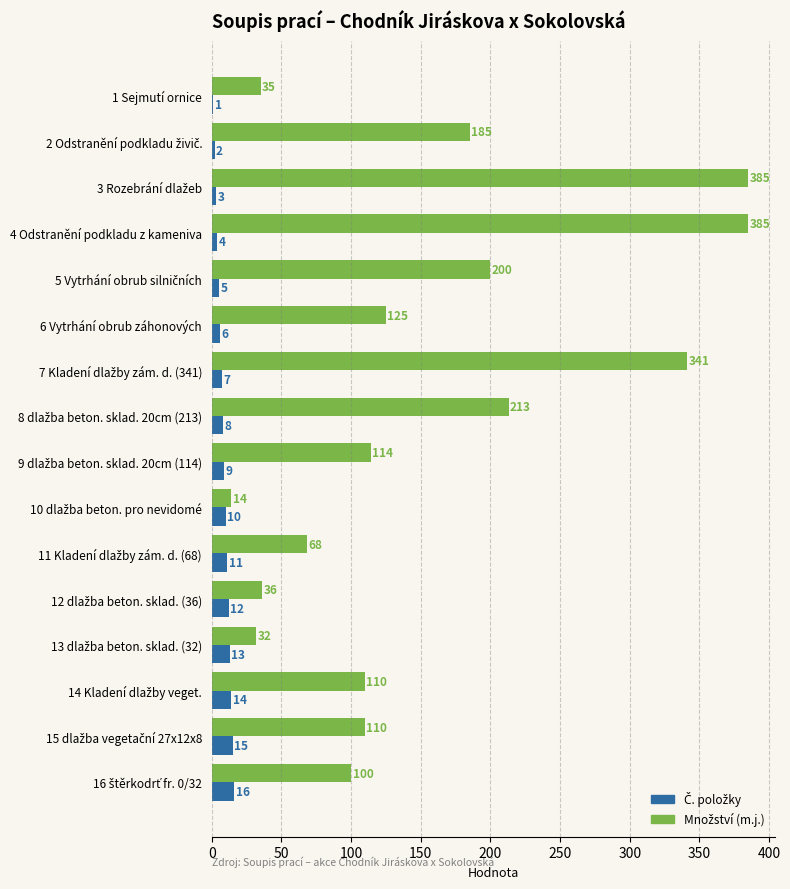

At which category is the sum across all series the highest?

4 Odstranění podkladu z kameniva